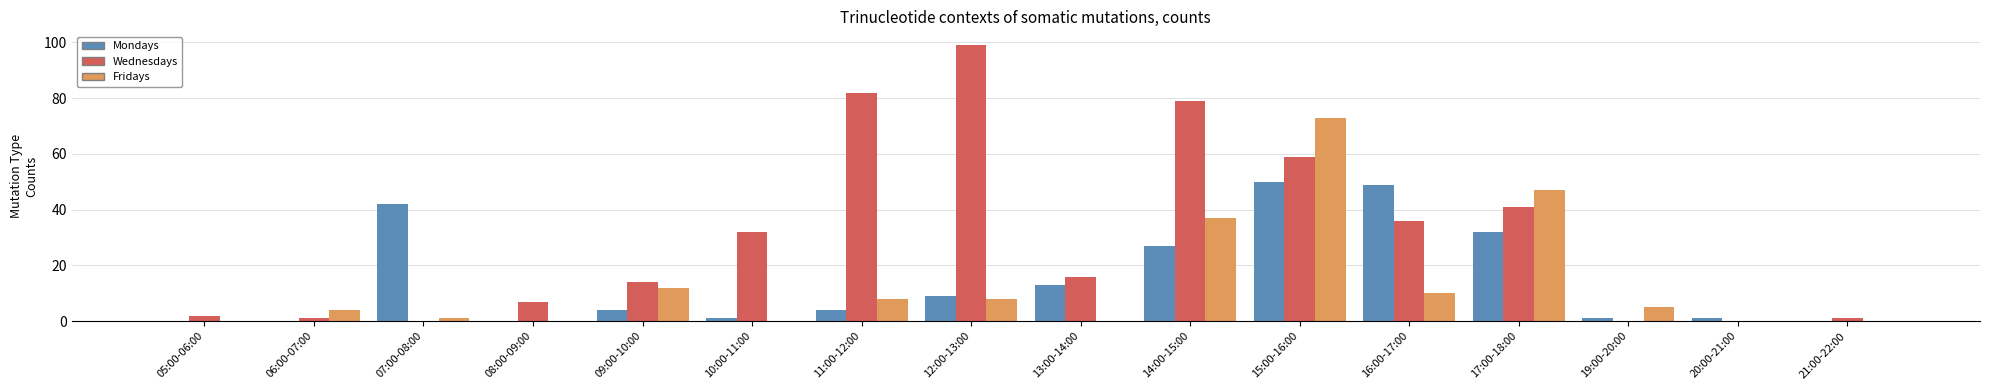

What is the average value of the Wednesdays series?

29